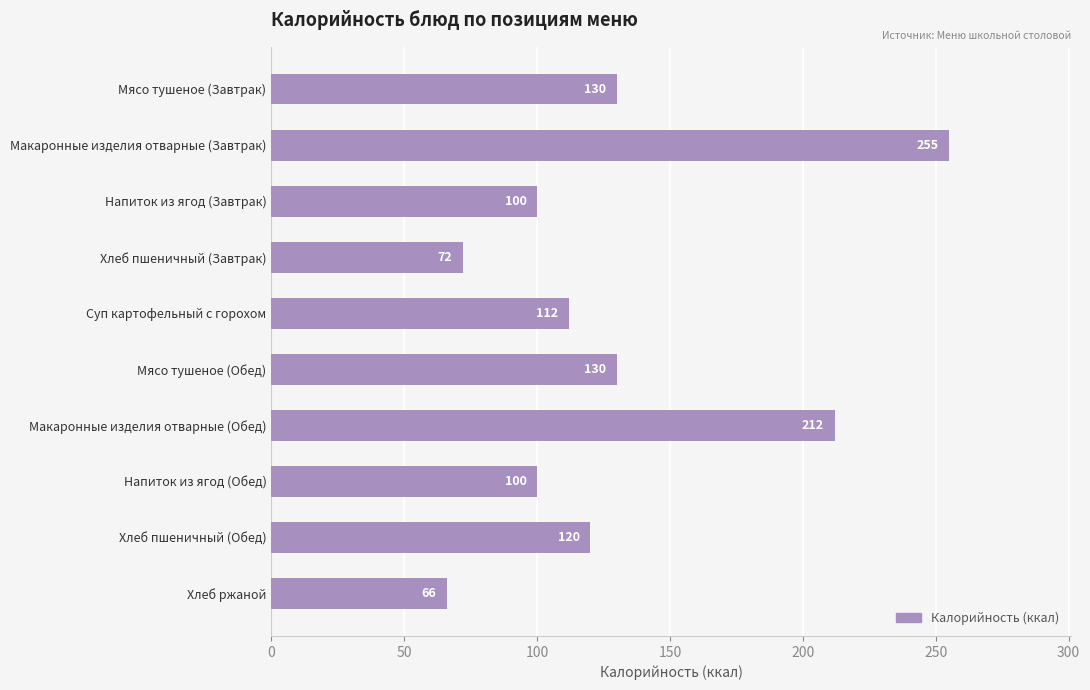

Which category has the highest value across all series?

Макаронные изделия отварные (Завтрак)